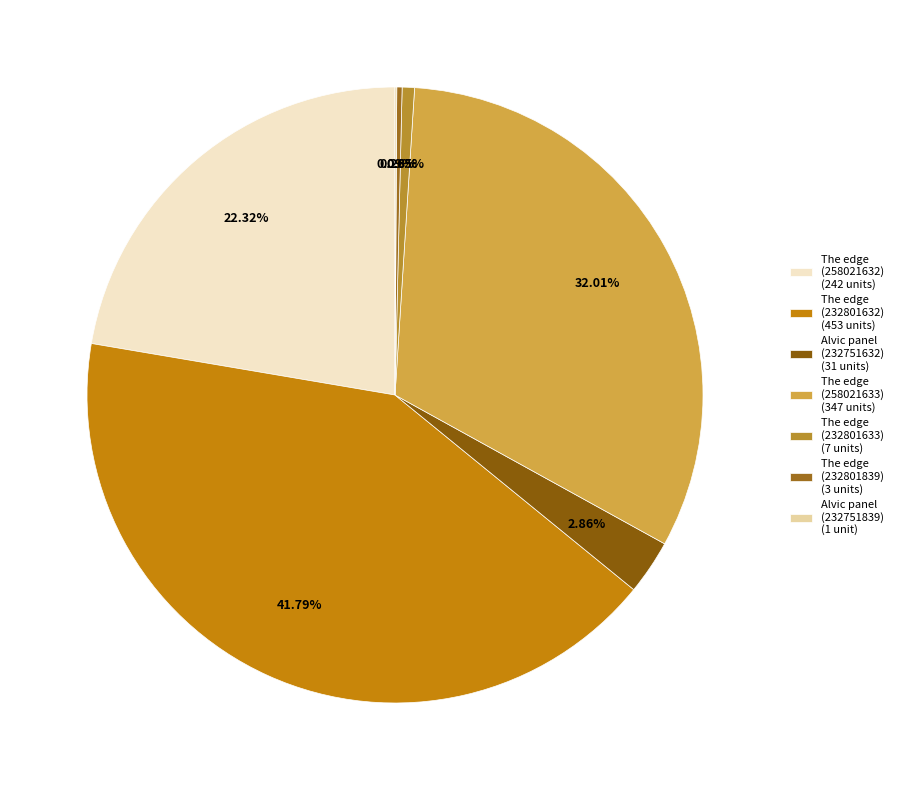

To the nearest percent, what is the difference between the largest and smallest slice percentages?

42%